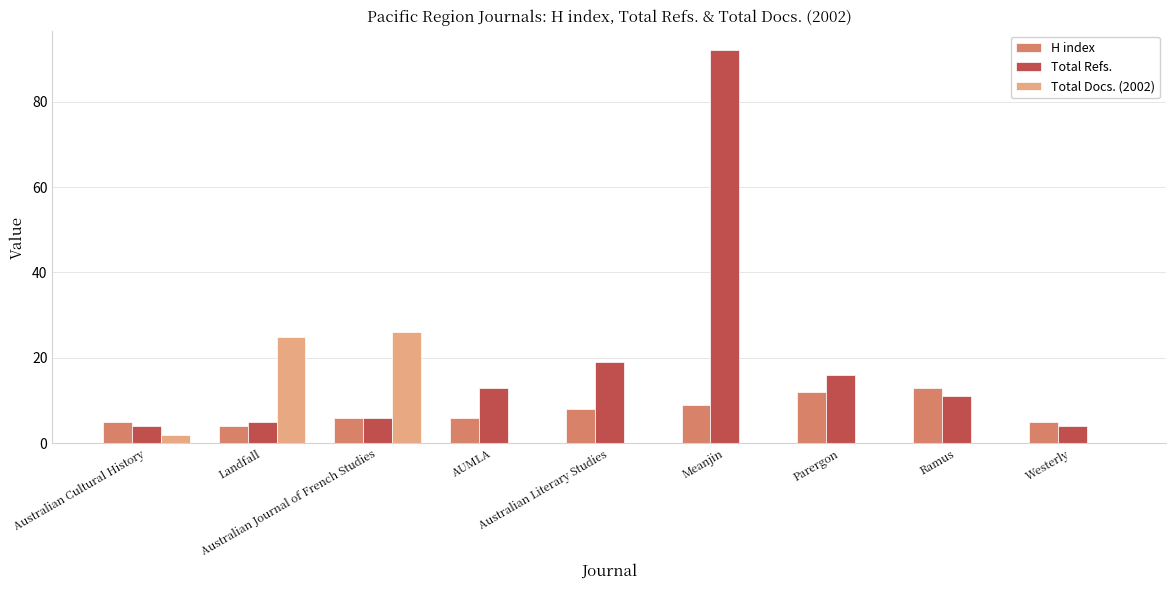

Which series has the largest total across all categories?

Total Refs.